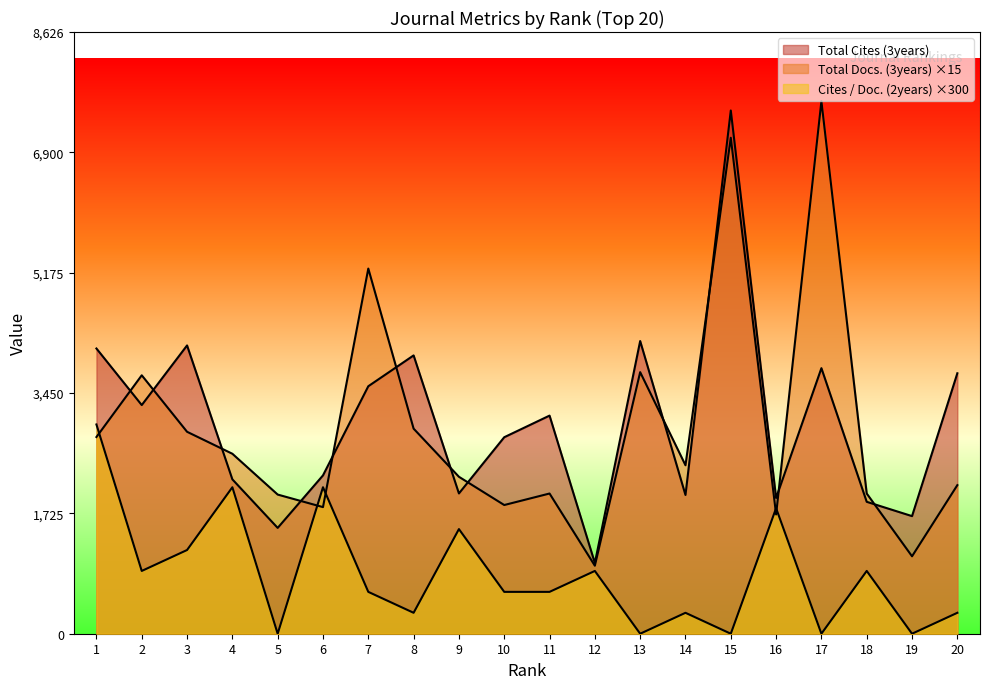

What is the value of the Total Cites (3years) point at the 7th from the left?

3548